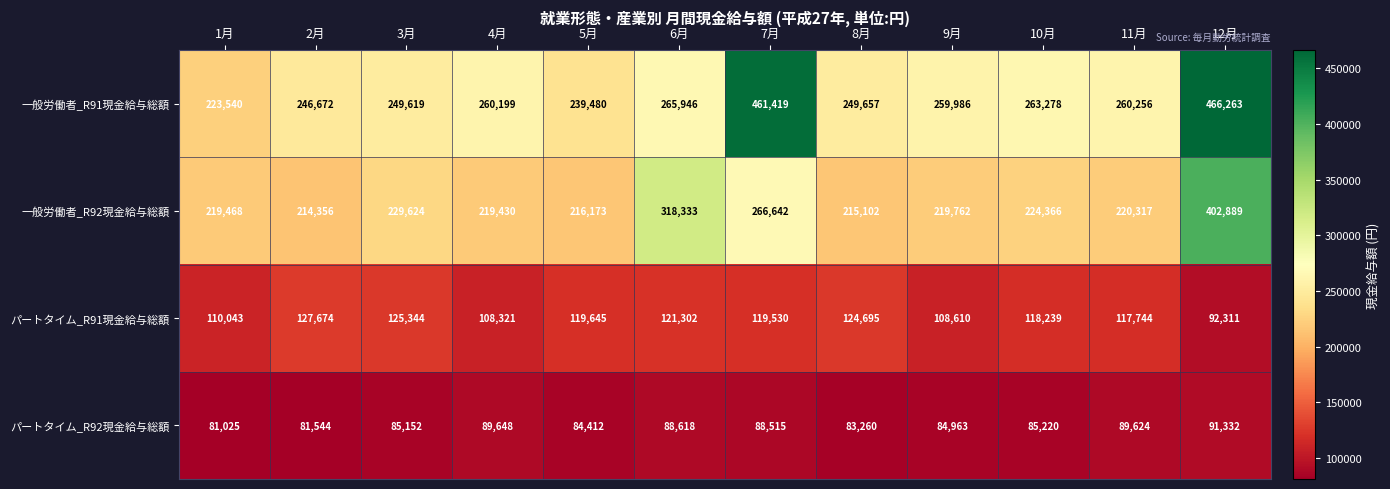

Which series changed the most between 3月 and 12月?

一般労働者_R91現金給与総額